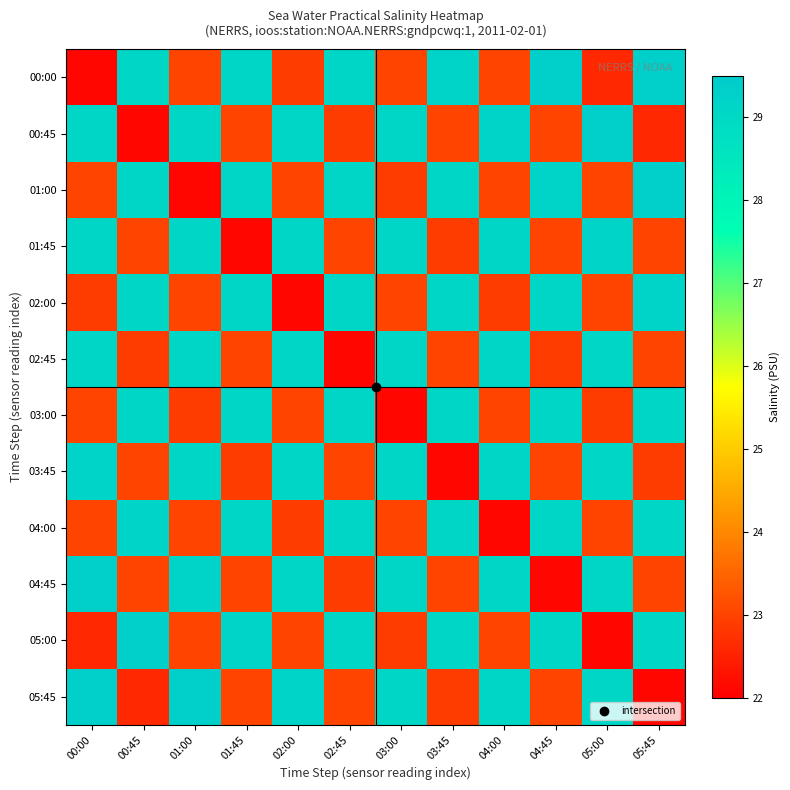

What is the smallest value displayed?

22.1